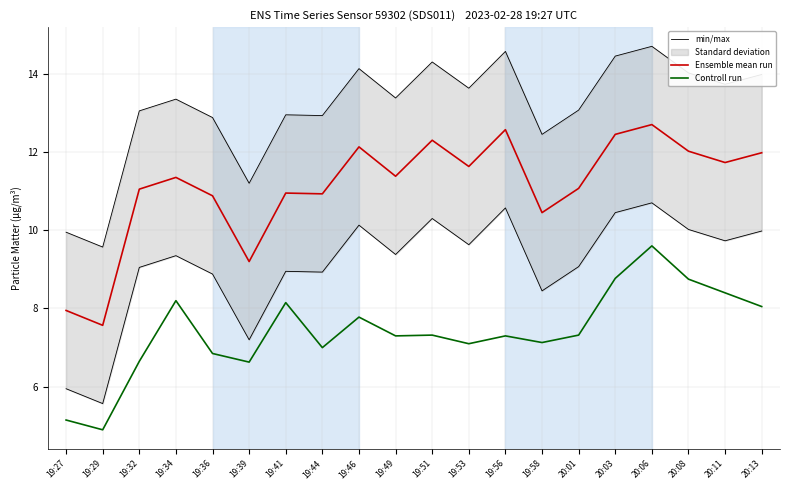

What is the sum of all min/max values?

262.3